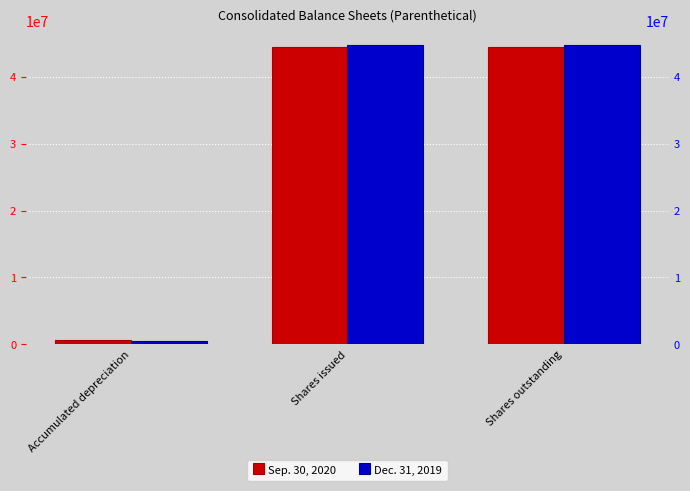

What are all the series names shown in the legend?

Sep. 30, 2020, Dec. 31, 2019